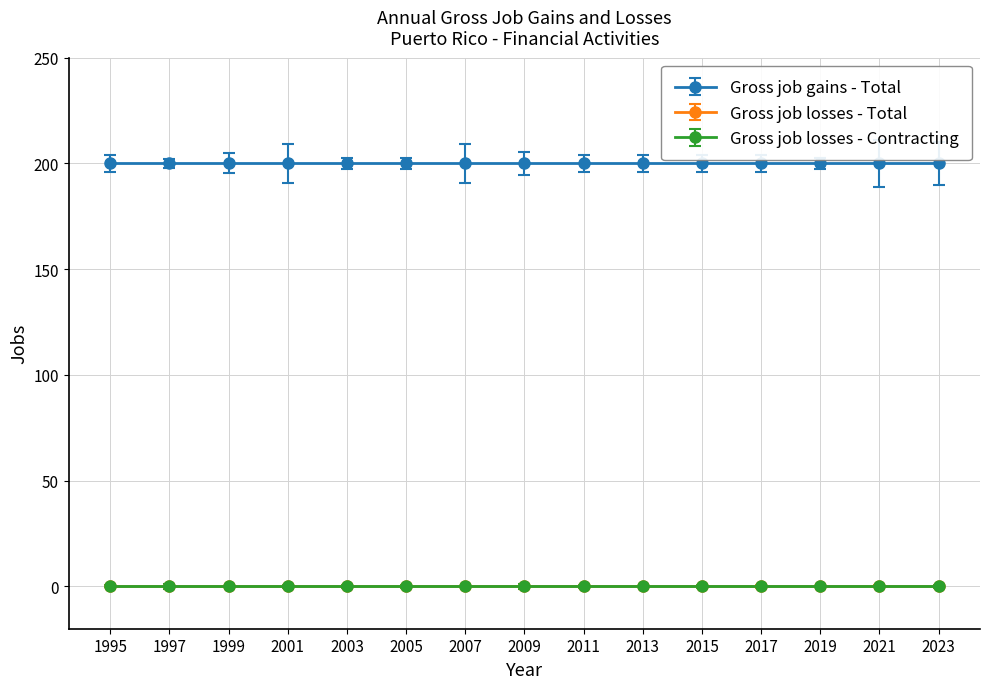

True or false: Gross job losses - Total and Gross job gains - Total intersect in this chart.

False